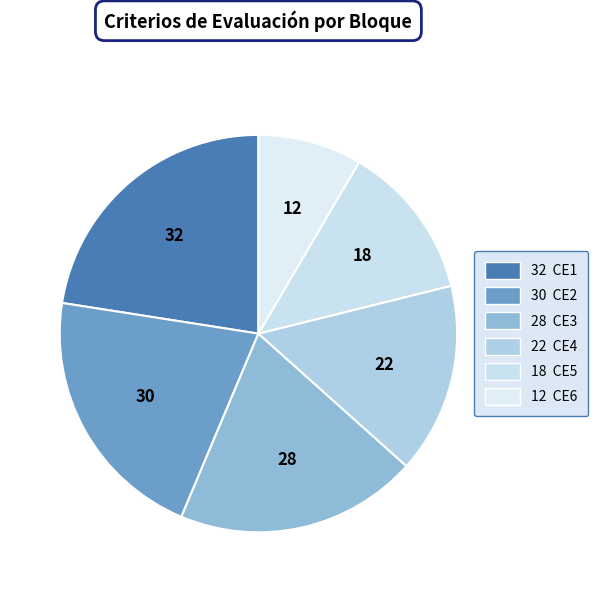

Count the number of slices in the pie.

6